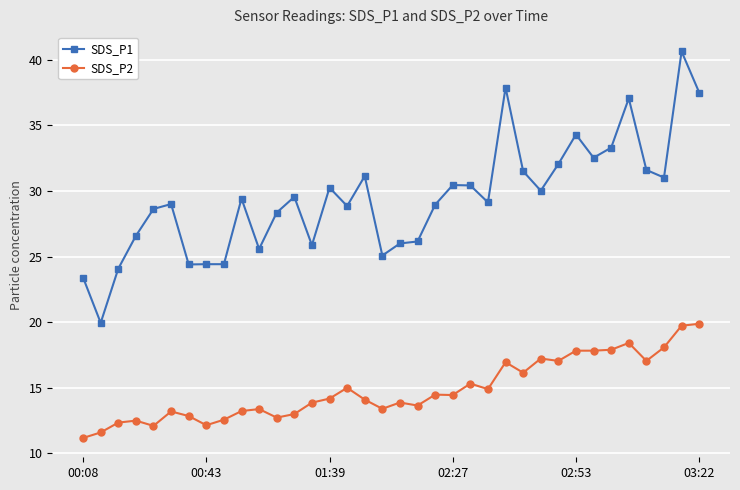

How many categories are shown in the chart?

36